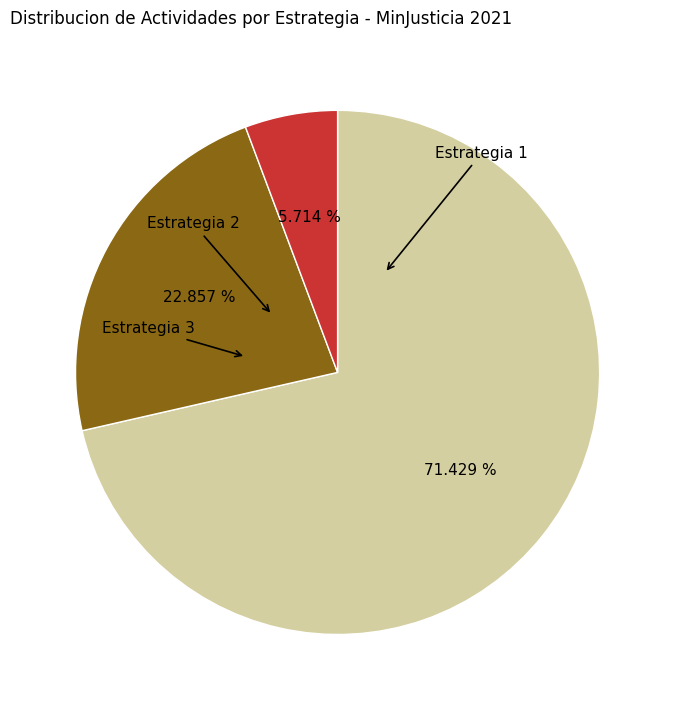

Is there a majority slice in this chart?

Yes